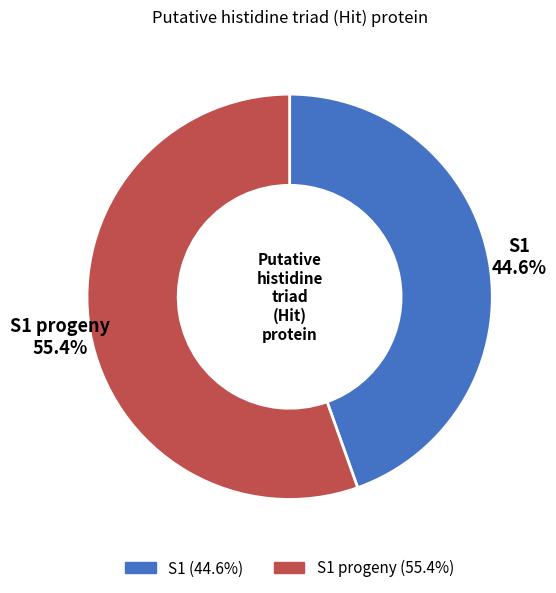

To the nearest percent, what is the difference between the largest and smallest slice percentages?

11%